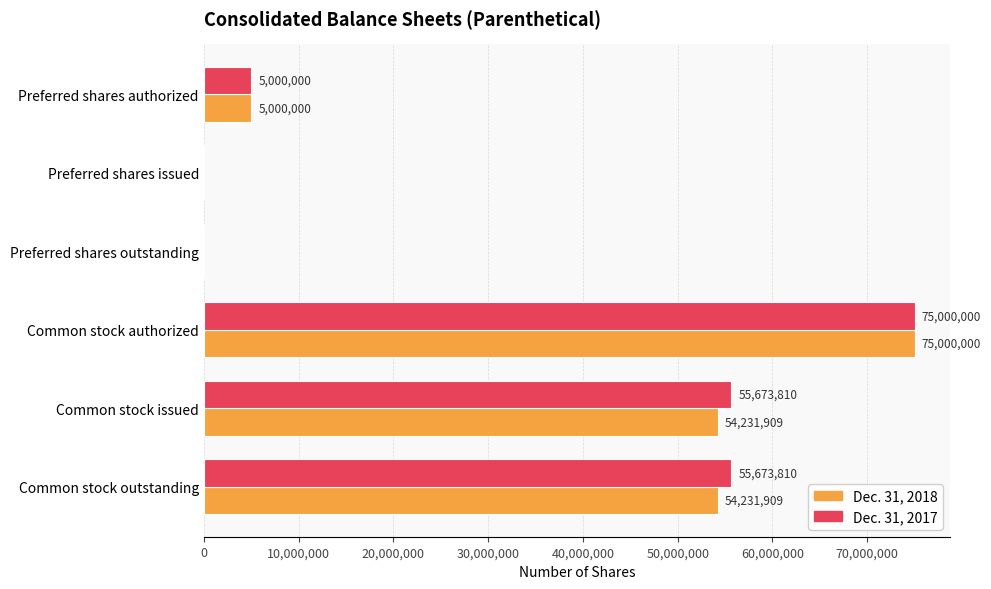

Count the number of data series in this chart.

2